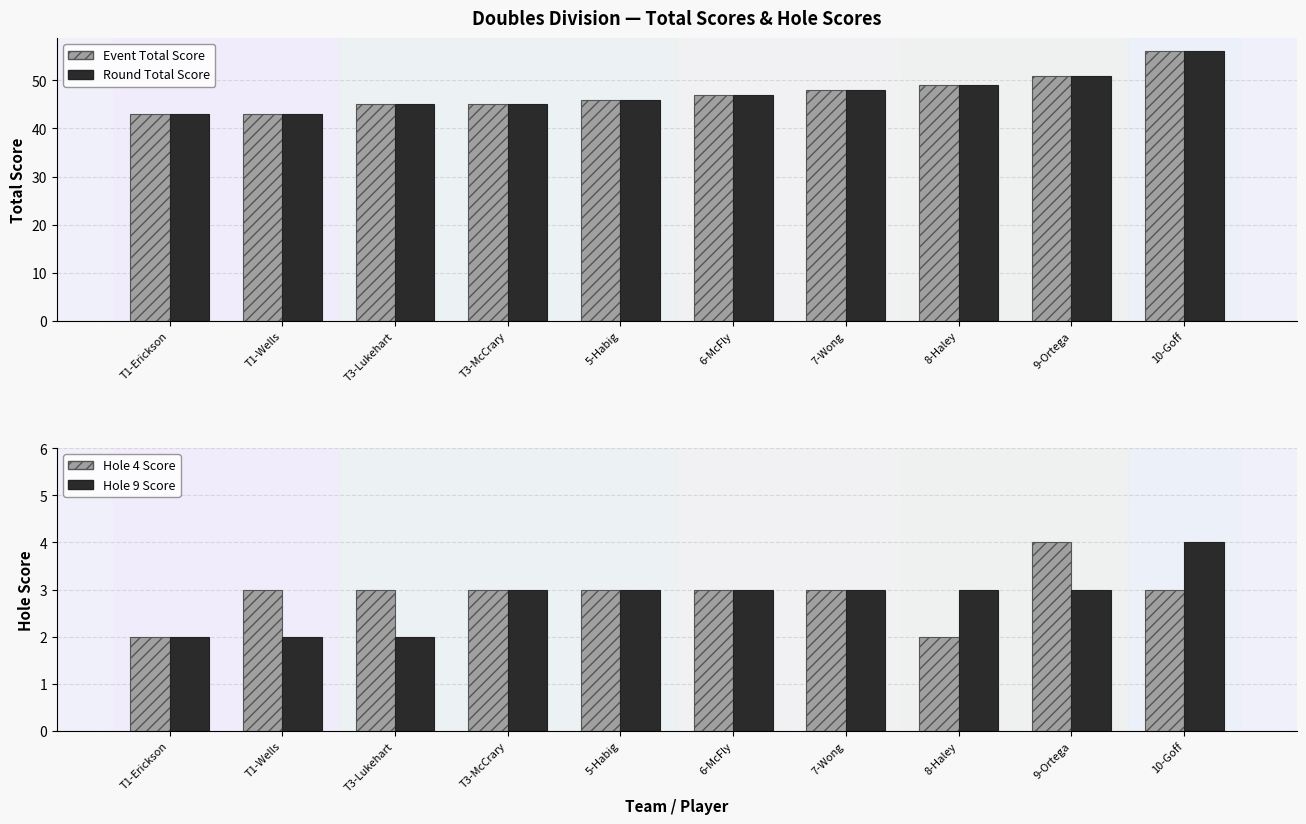

True or false: Event Total Score has a value of 76 at 10-Goff.

False